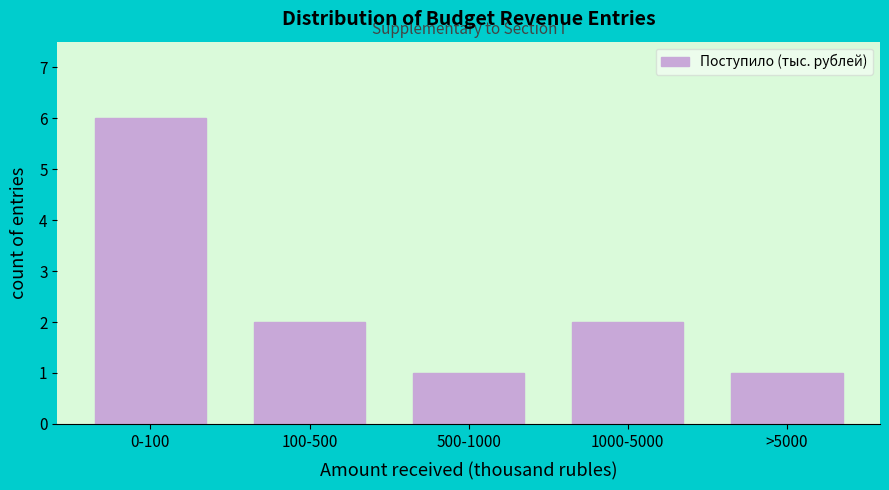

Reading left to right, transcribe all the data shown in this chart.

6	2	1	2	1